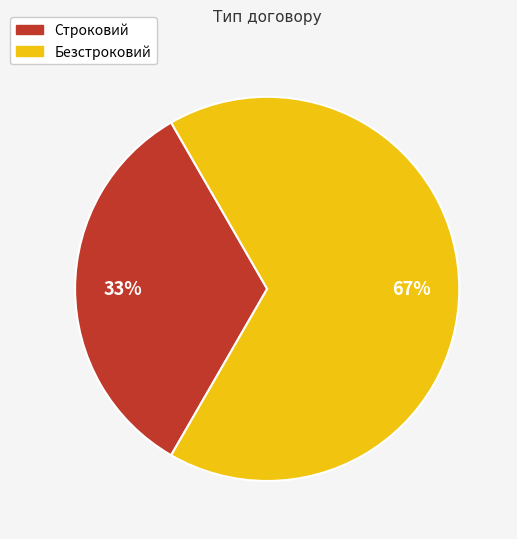

How many segments does this pie chart have?

2